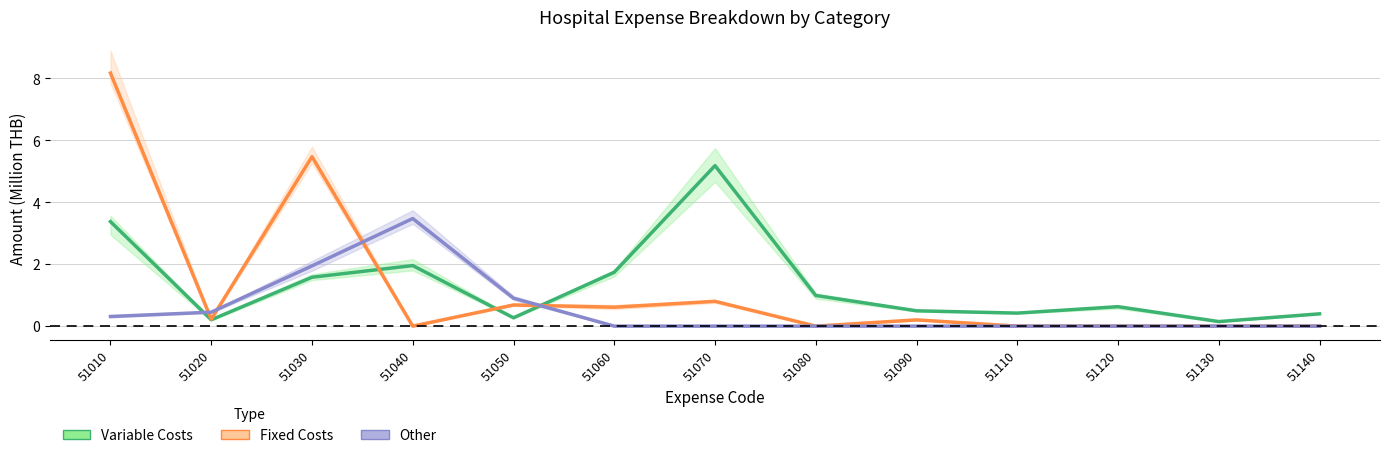

Read the Variable Costs value at 51050.

0.3